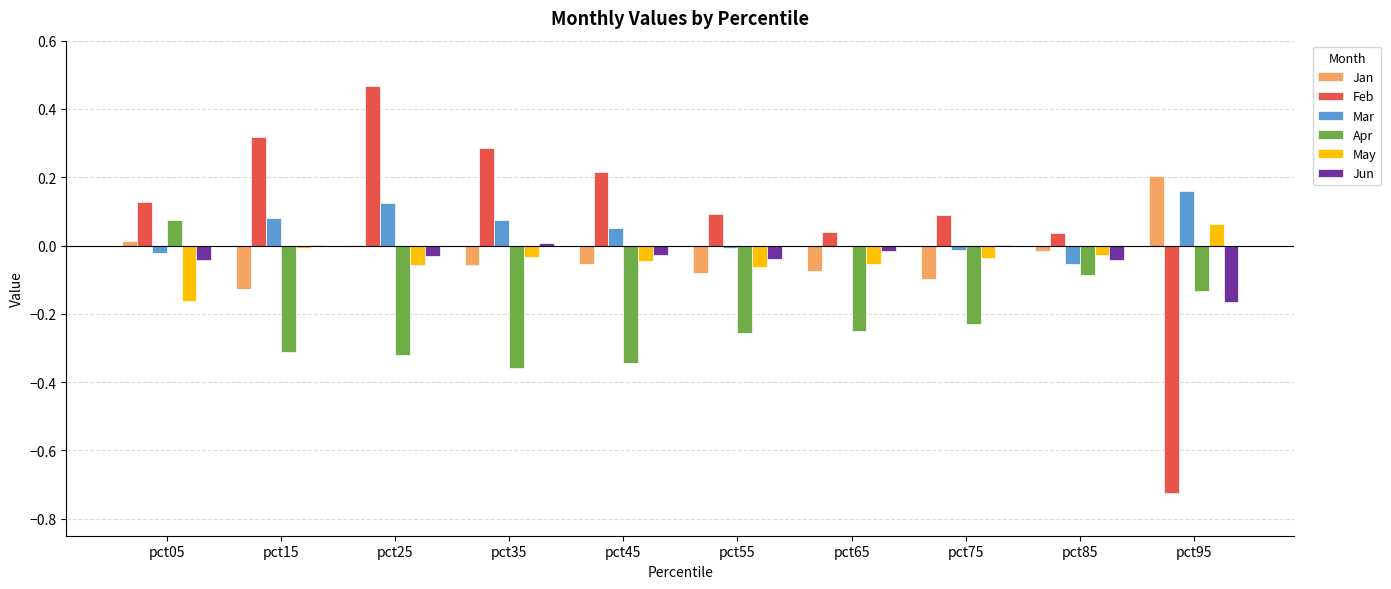

At which category is the sum across all series the highest?

pct25